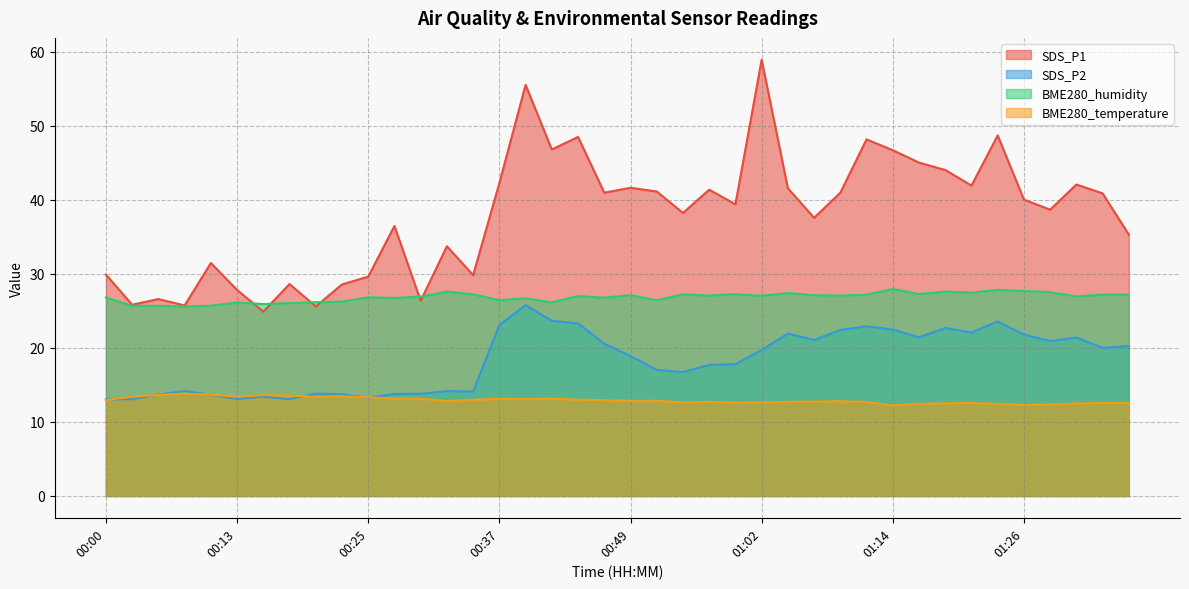

Reading left to right, list all the values displayed in this chart.

SDS_P1: 29.9	25.8	26.6	25.7	31.5	27.8	24.9	28.6	25.6	28.6	29.6	36.5	26.4	33.7	29.8	42.3	55.5	46.8	48.5	41.0	41.6	41.1	38.2	41.4	39.4	58.9	41.6	37.6	41.0	48.2	46.7	45.0	44.0	41.9	48.7	40.0	38.7	42.1	40.9	35.3
SDS_P2: 13.0	13.1	13.7	14.2	13.7	13.1	13.4	13.1	13.8	13.7	13.3	13.8	13.8	14.2	14.1	23.1	25.8	23.7	23.3	20.6	18.9	17.0	16.7	17.7	17.8	19.7	21.9	21.1	22.4	22.9	22.5	21.4	22.7	22.1	23.6	21.8	20.9	21.4	20.0	20.3
BME280_humidity: 26.8	25.7	25.7	25.6	25.7	26.1	25.9	26.1	26.2	26.3	26.8	26.7	26.9	27.6	27.2	26.5	26.7	26.1	27.0	26.8	27.1	26.4	27.2	27.1	27.3	27.0	27.4	27.1	27.1	27.2	28.0	27.3	27.6	27.5	27.8	27.7	27.5	27.0	27.2	27.2
BME280_temperature: 12.9	13.4	13.6	13.8	13.7	13.4	13.6	13.6	13.4	13.5	13.3	13.2	13.1	12.8	13.0	13.1	13.1	13.1	13.0	12.9	12.8	12.9	12.7	12.7	12.6	12.6	12.7	12.8	12.8	12.7	12.2	12.4	12.5	12.6	12.4	12.3	12.4	12.5	12.6	12.6